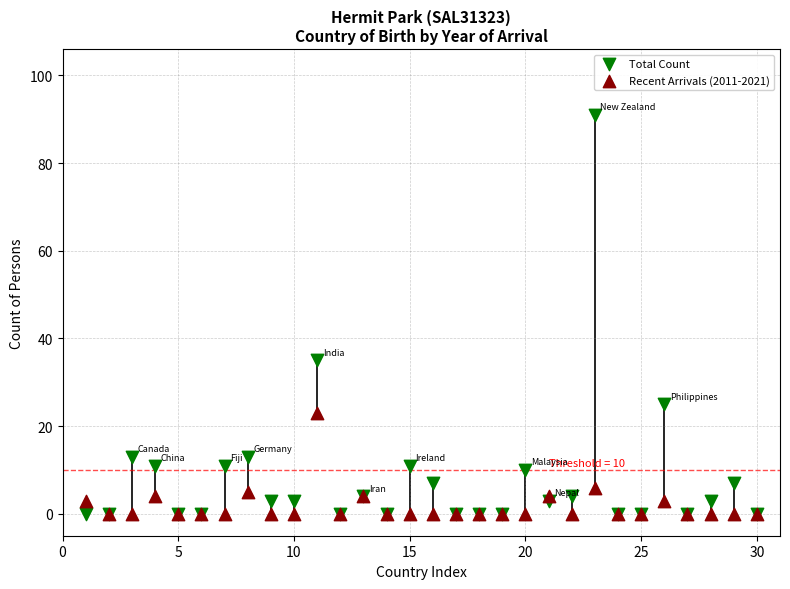

Across all series, what Y value is closest to 45?

35